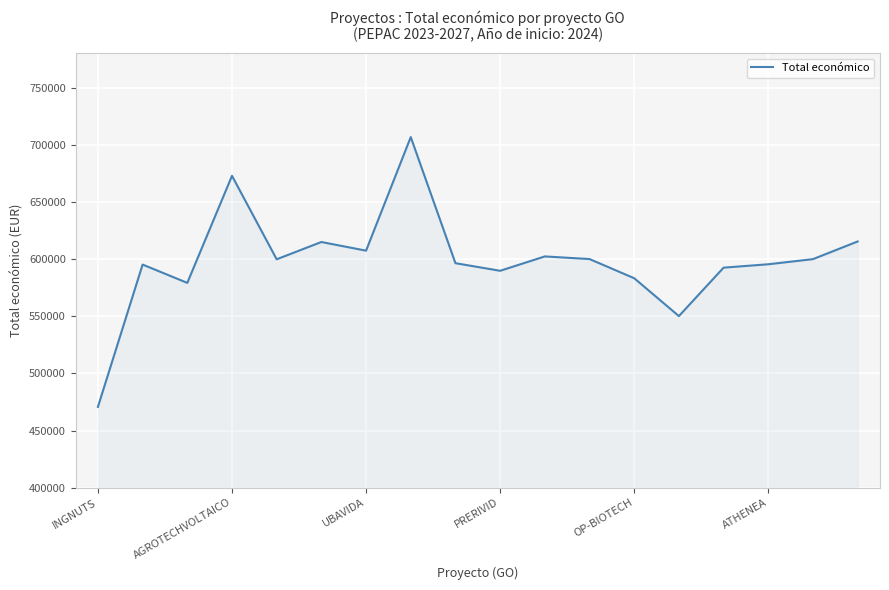

What is the difference between the maximum and minimum values?

236022.0